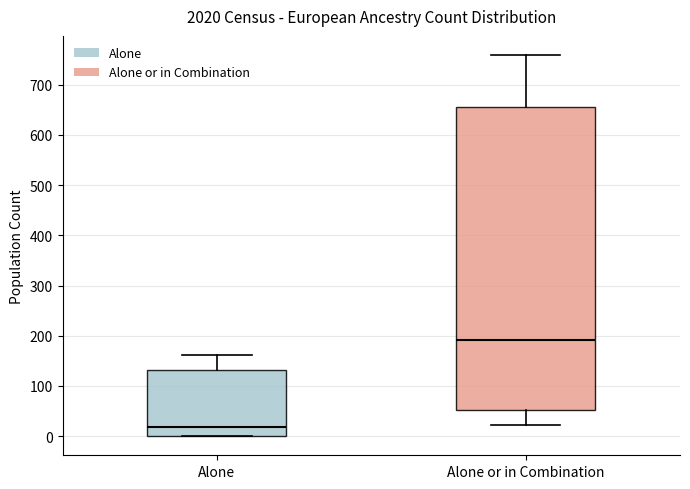

Reading left to right, read every box against the y-axis: the position of its median line, the range the box covers, and the ends of its whiskers. The values are not printed on the chart, so give them approximately, as read against the axis.

Alone: median 20, box 0 to 130, whiskers 0 to 160
Alone or in Combination: median 190, box 50 to 660, whiskers 20 to 760